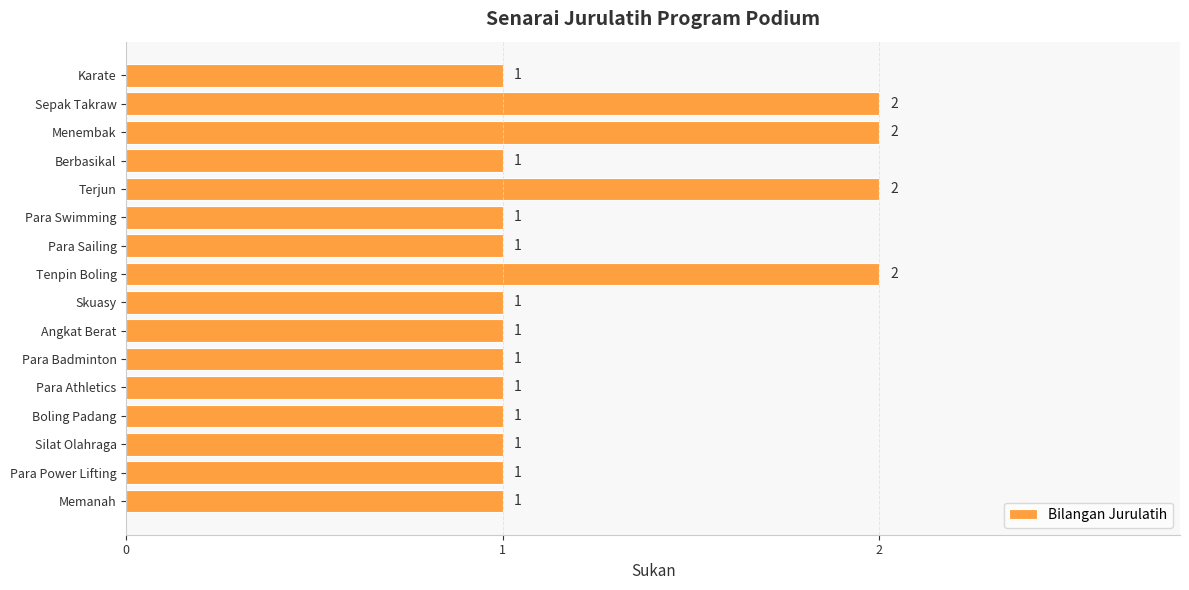

Approximately how many times larger is the value at Terjun compared to Memanah?

2.0